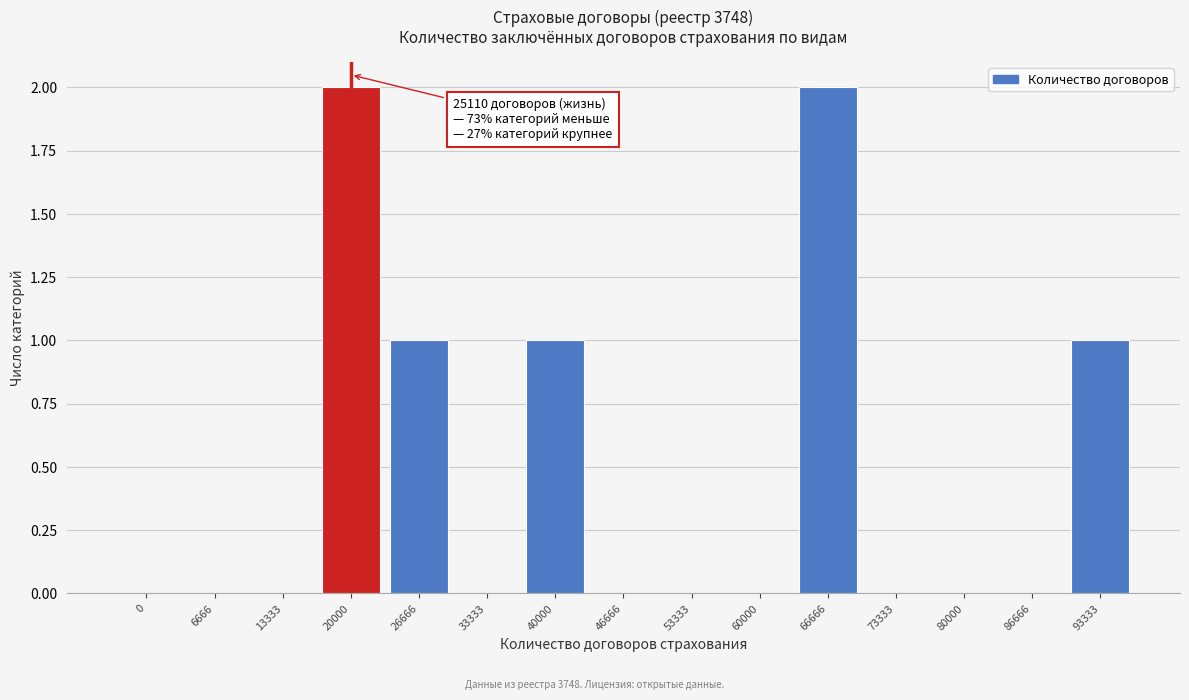

Reading left to right, extract all data points from this chart.

0=0	6666=0	13333=0	20000=2	26666=1	33333=0	40000=1	46666=0	53333=0	60000=0	66666=2	73333=0	80000=0	86666=0	93333=1